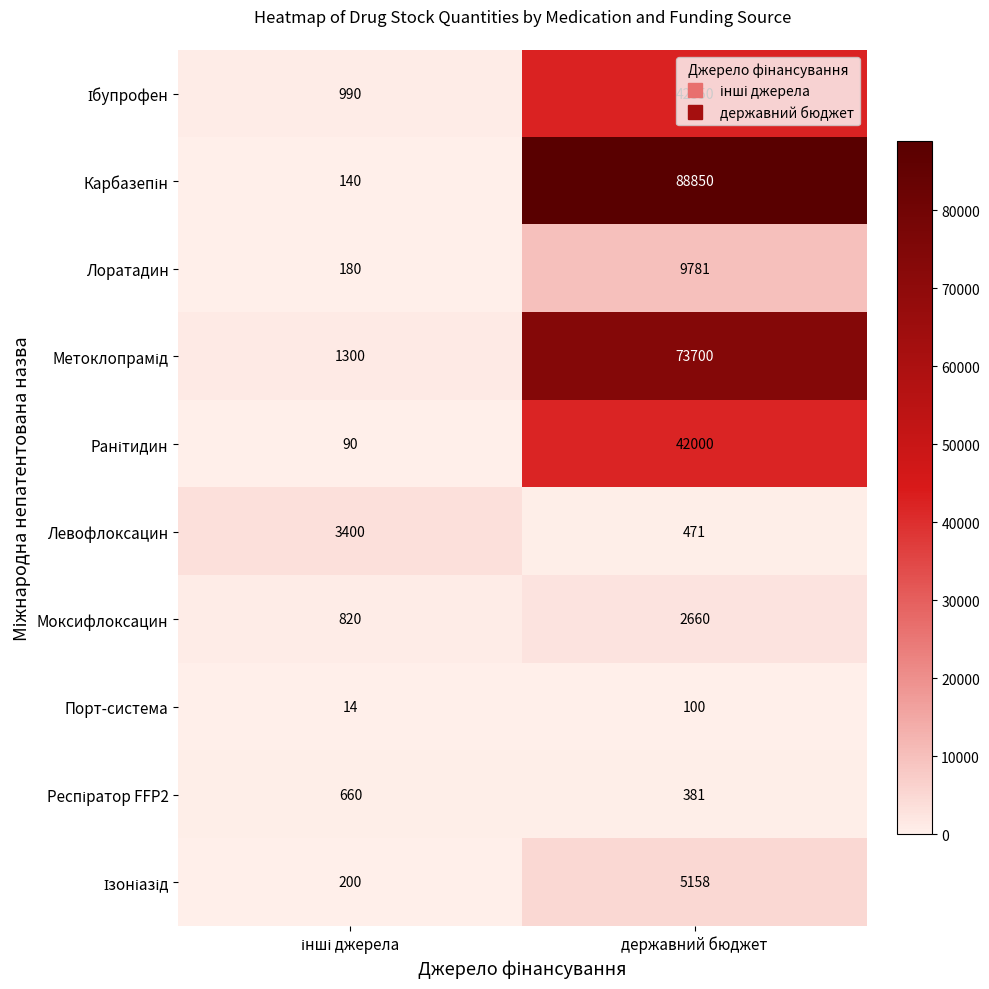

What is the difference between the highest and lowest values at державний бюджет?

88750